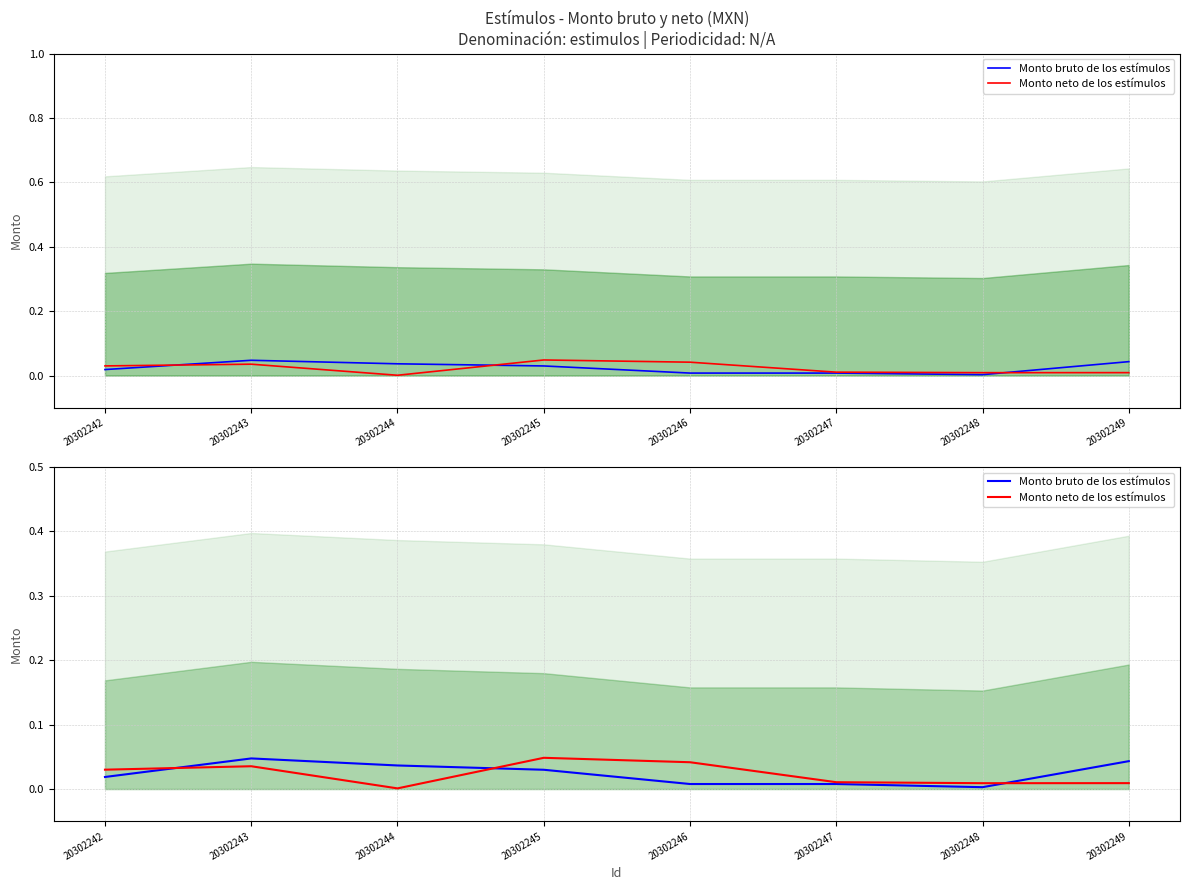

At which category does the chart reach its peak across all series?

20302245